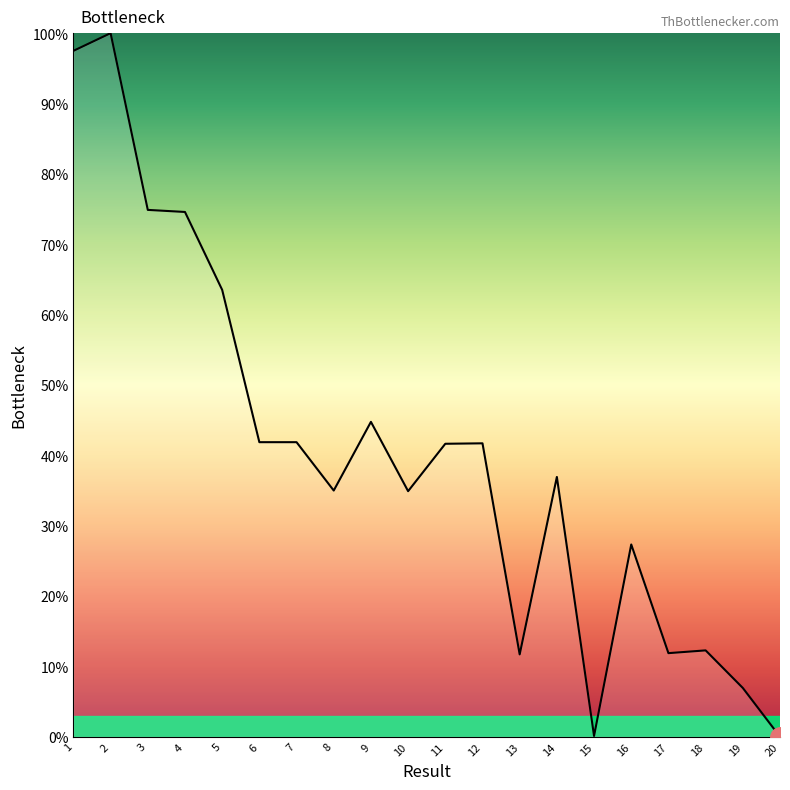

Does the chart display data point markers on the line(s)?

No